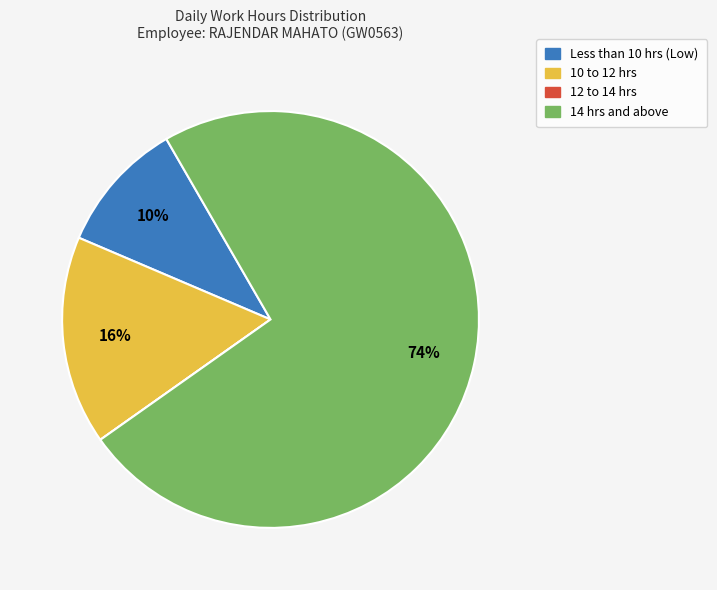

To the nearest percent, what is the difference between the largest and smallest slice percentages?

74%